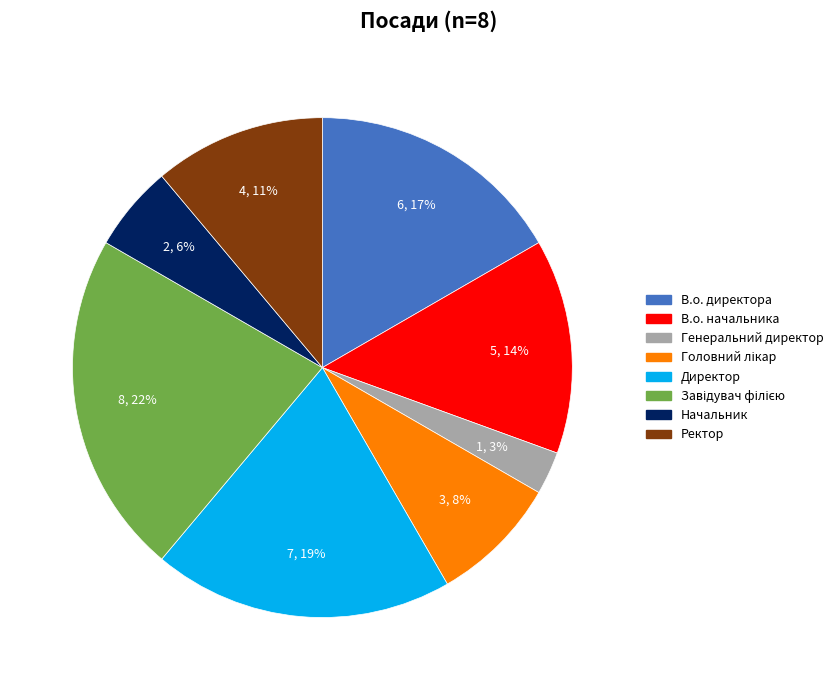

To the nearest percent, what is the difference between the largest and smallest slice percentages?

19%